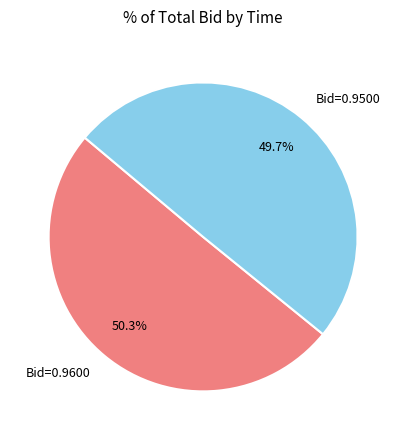

Rank the categories by value from lowest to highest.

Bid=0.9500, Bid=0.9600